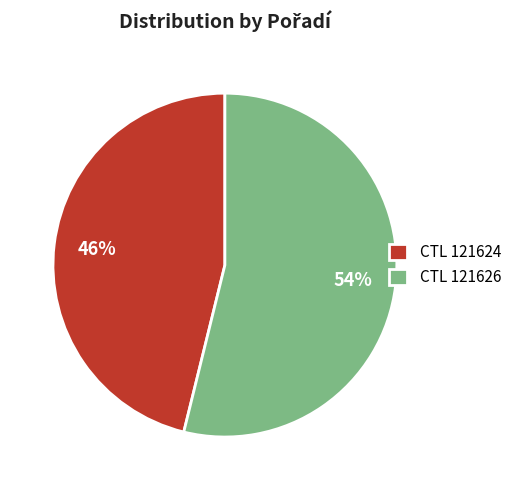

What is the smallest slice in the pie chart?

CTL 121624